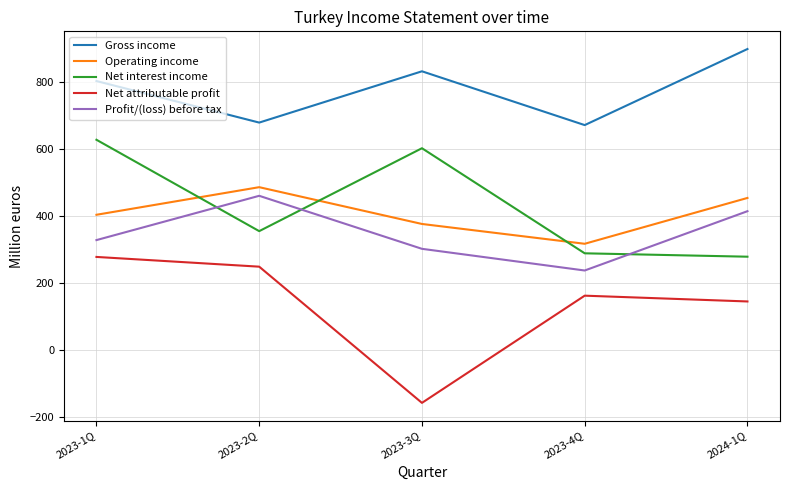

True or false: Gross income and Net attributable profit intersect in this chart.

False